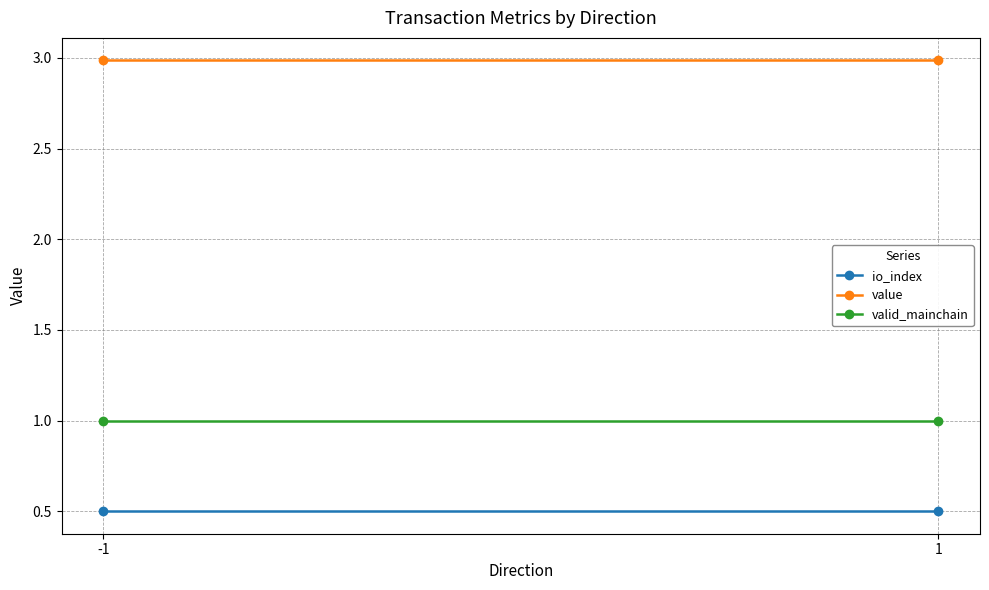

Which series changed the most between -1 and 1?

io_index